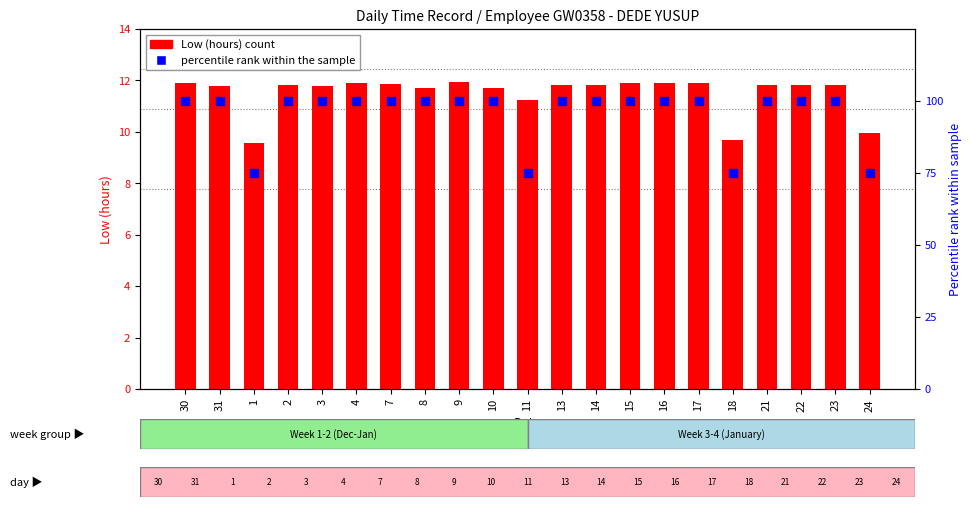

Which series reaches the maximum Y coordinate?

percentile rank within the sample